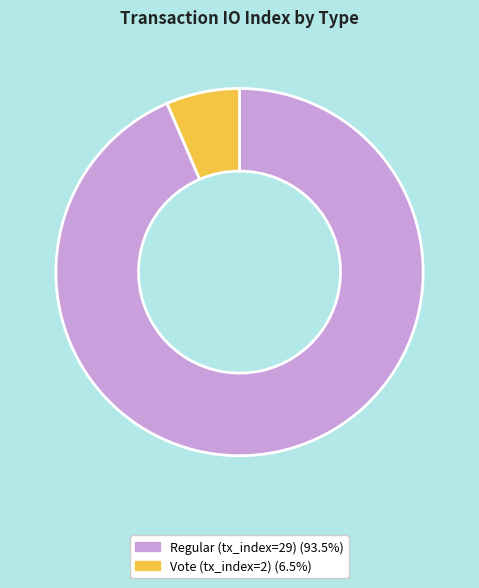

Which category has the biggest portion of the pie?

Regular (tx_index=29)